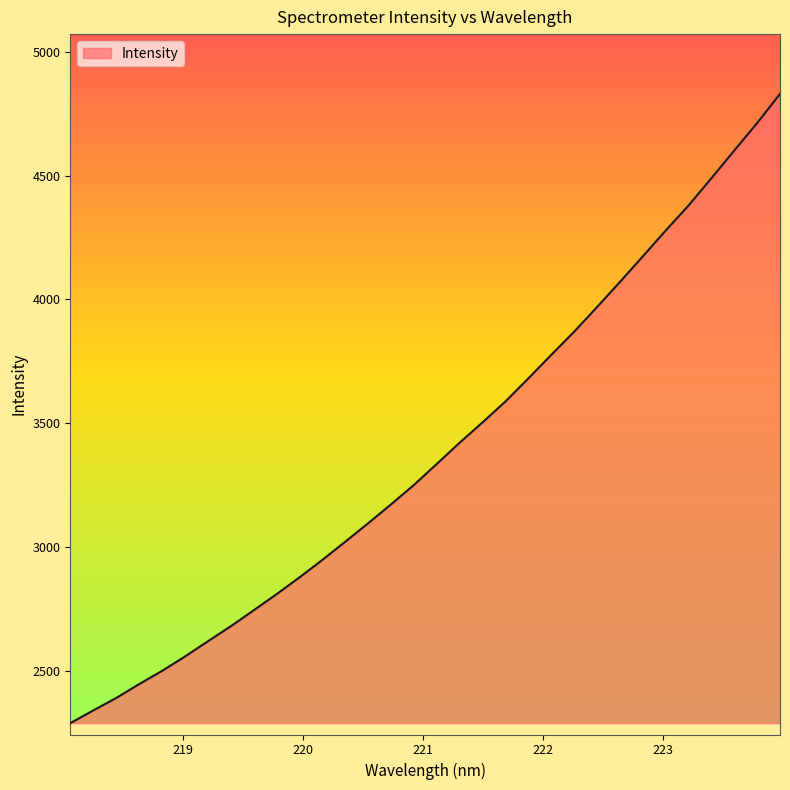

What is the minimum value shown in the chart?

2288.4